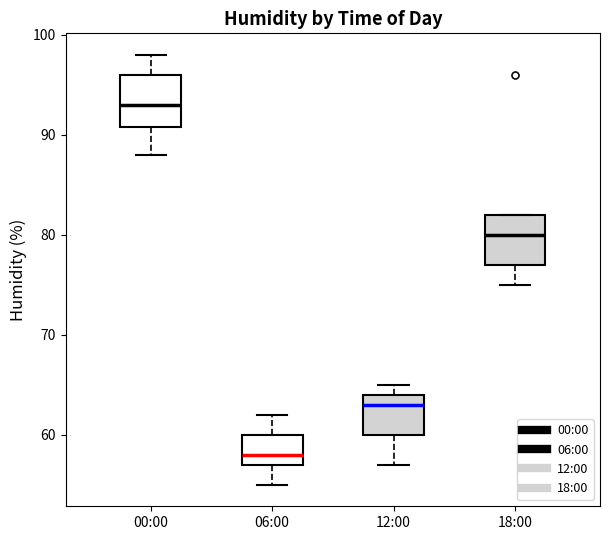

Where is the upper edge of the box for 06:00 on the y-axis? The values are not printed on the chart, so give them approximately, as read against the axis.

60